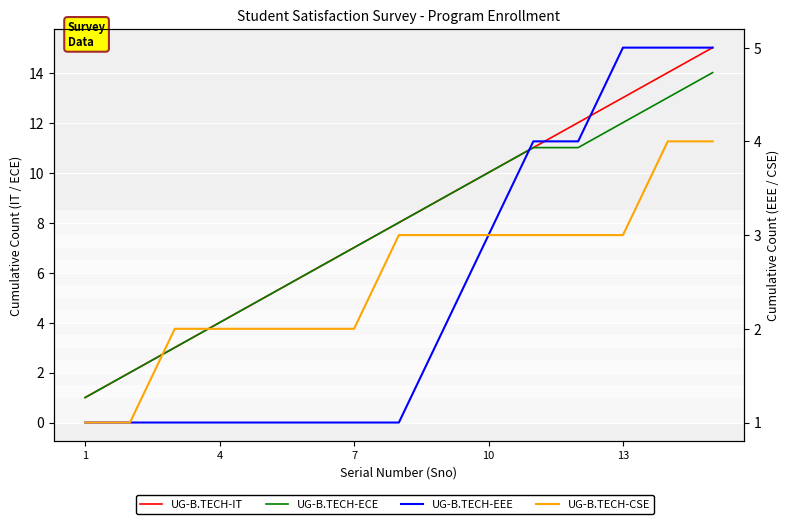

How many data points does each series have?

15